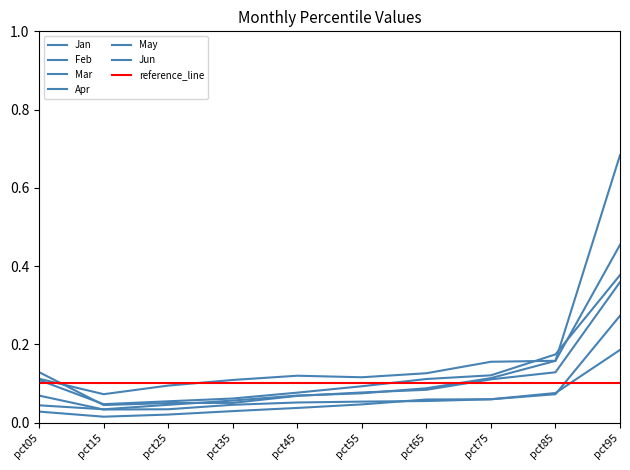

The Jan series shows 0.0 at pct05. True or false?

True